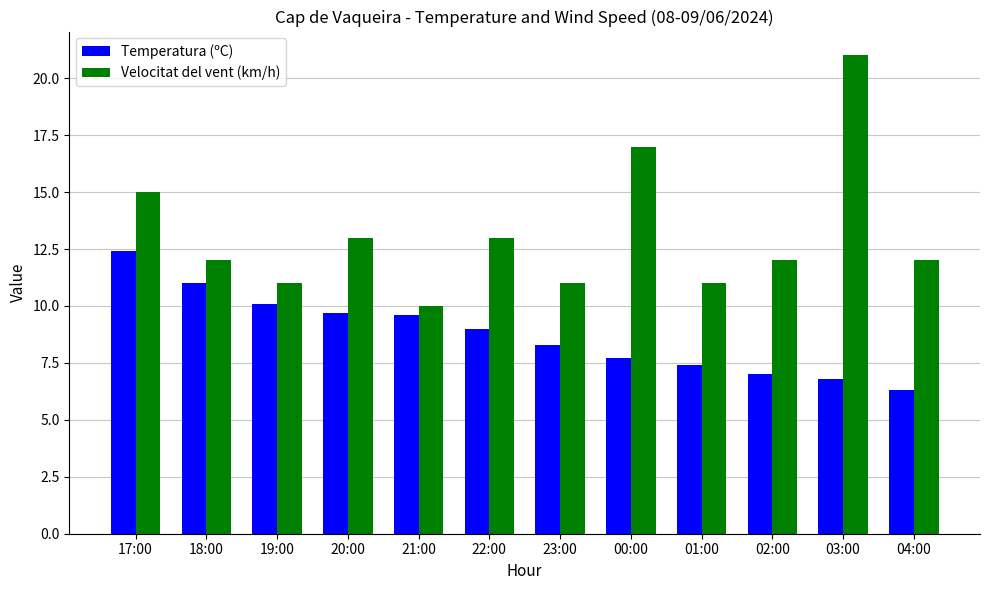

What is the difference between the highest and lowest values at 19:00?

0.9